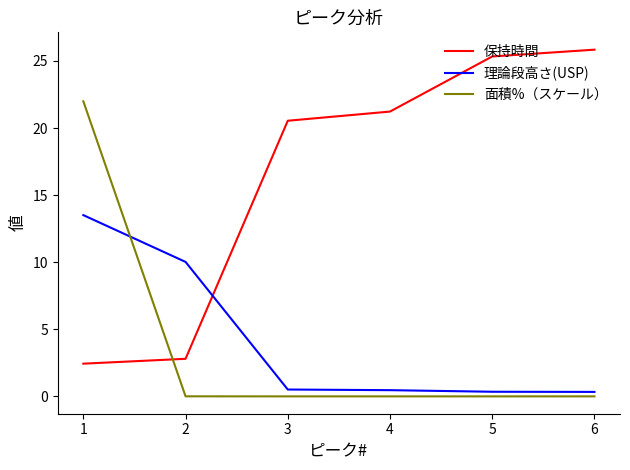

Which series has the largest total across all categories?

保持時間